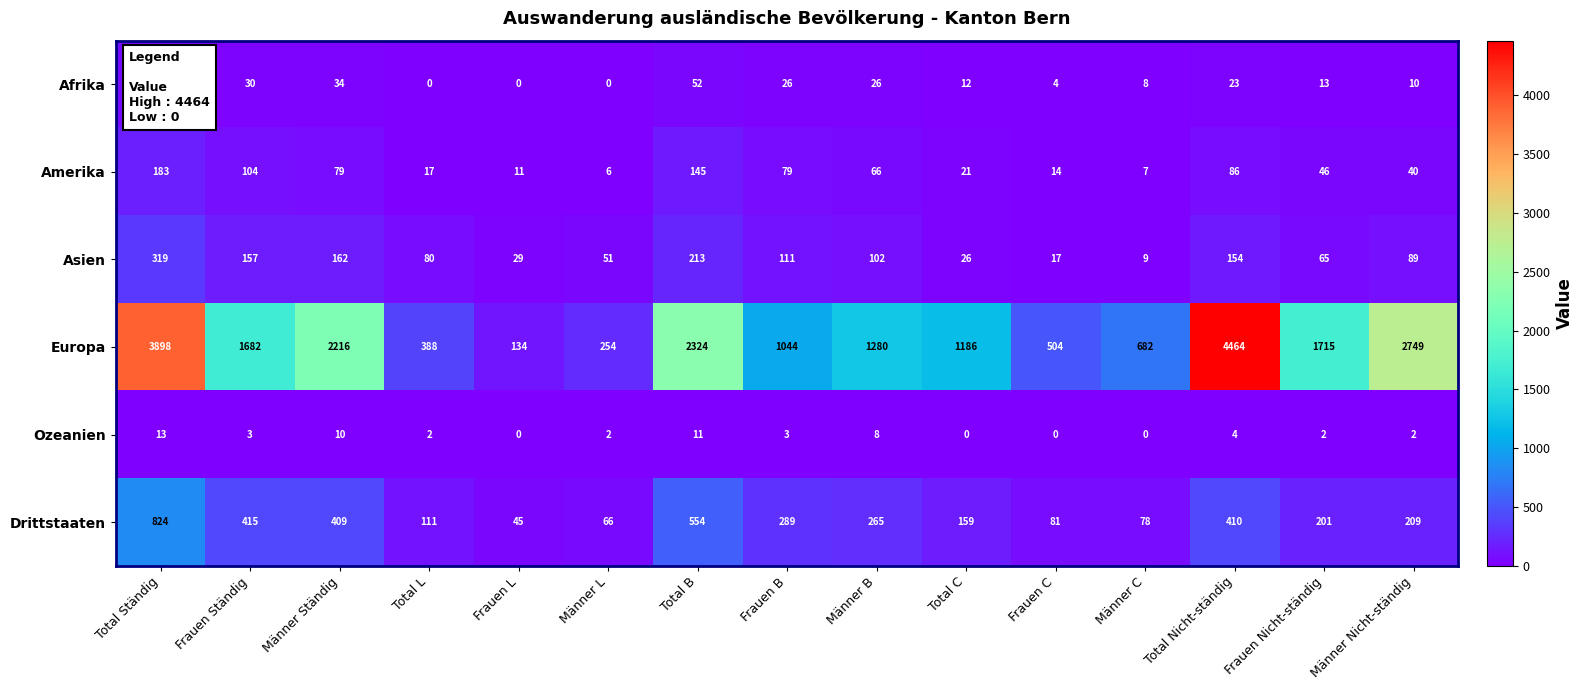

What is the sum of the Europa values at Total L and Frauen B?

1432